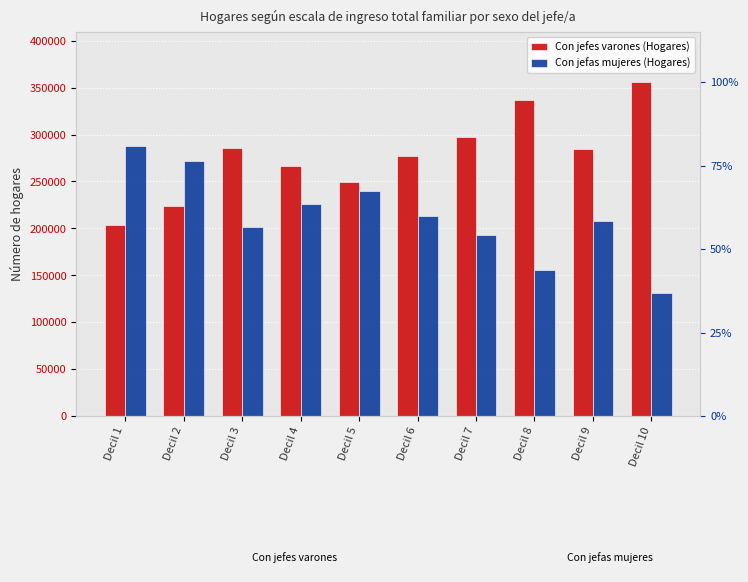

Reading right to left, extract all data points from this chart.

Con jefes varones (Hogares): 355927	284611	337044	297219	277401	249777	266696	285176	223400	203099
Con jefas mujeres (Hogares): 131165	208177	155284	192473	213027	239700	225779	201120	272316	288232